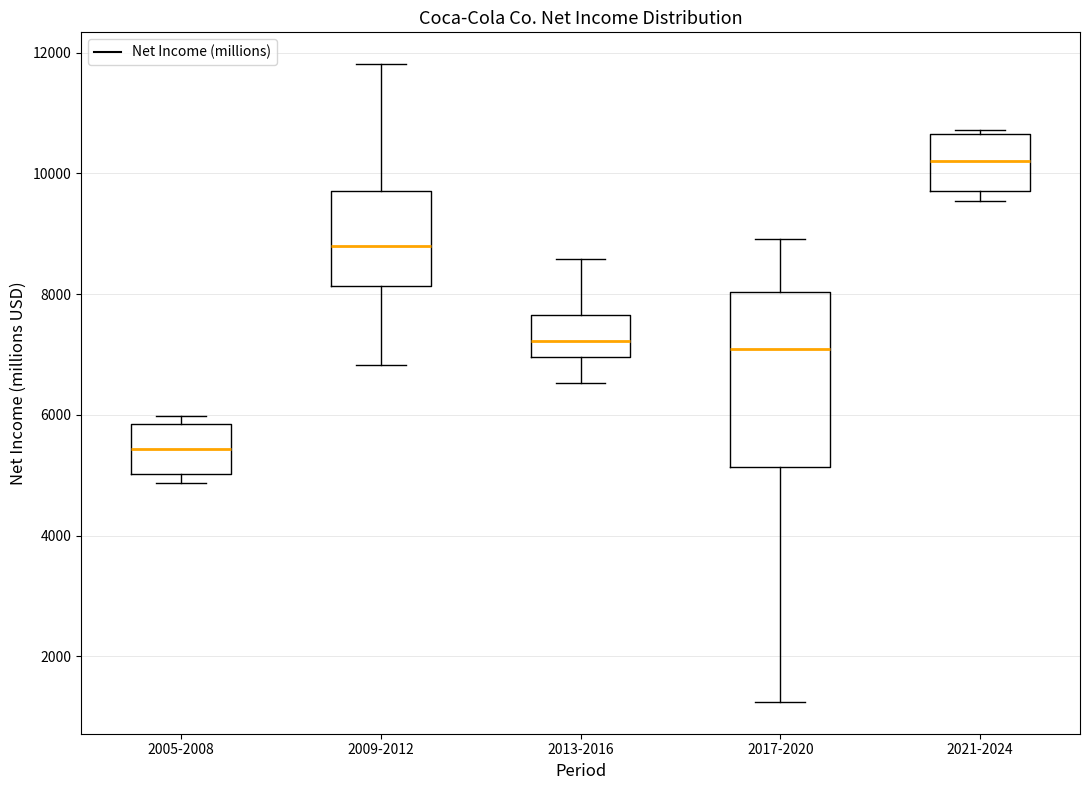

Reading left to right, read every box against the y-axis: the position of its median line, the range the box covers, and the ends of its whiskers. The values are not printed on the chart, so give them approximately, as read against the axis.

2005-2008: median 5400, box 5000 to 5800, whiskers 4800 to 6000
2009-2012: median 8800, box 8200 to 9800, whiskers 6800 to 11800
2013-2016: median 7200, box 7000 to 7600, whiskers 6600 to 8600
2017-2020: median 7000, box 5200 to 8000, whiskers 1200 to 9000
2021-2024: median 10200, box 9800 to 10600, whiskers 9600 to 10800